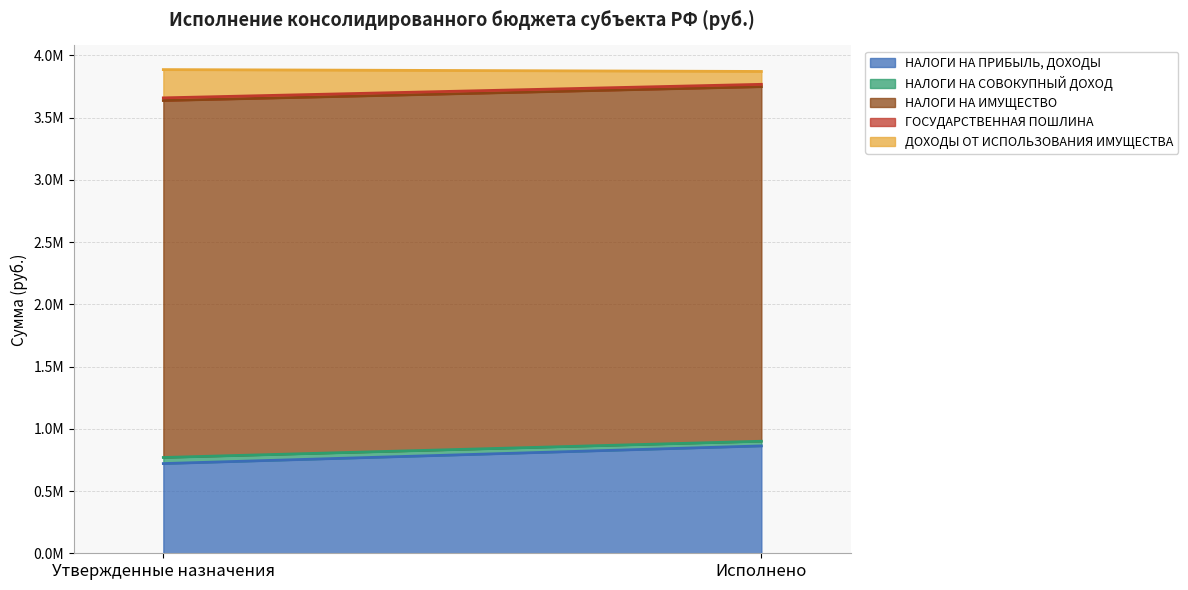

What is the label of the 2nd point from the right?

Утвержденные назначения